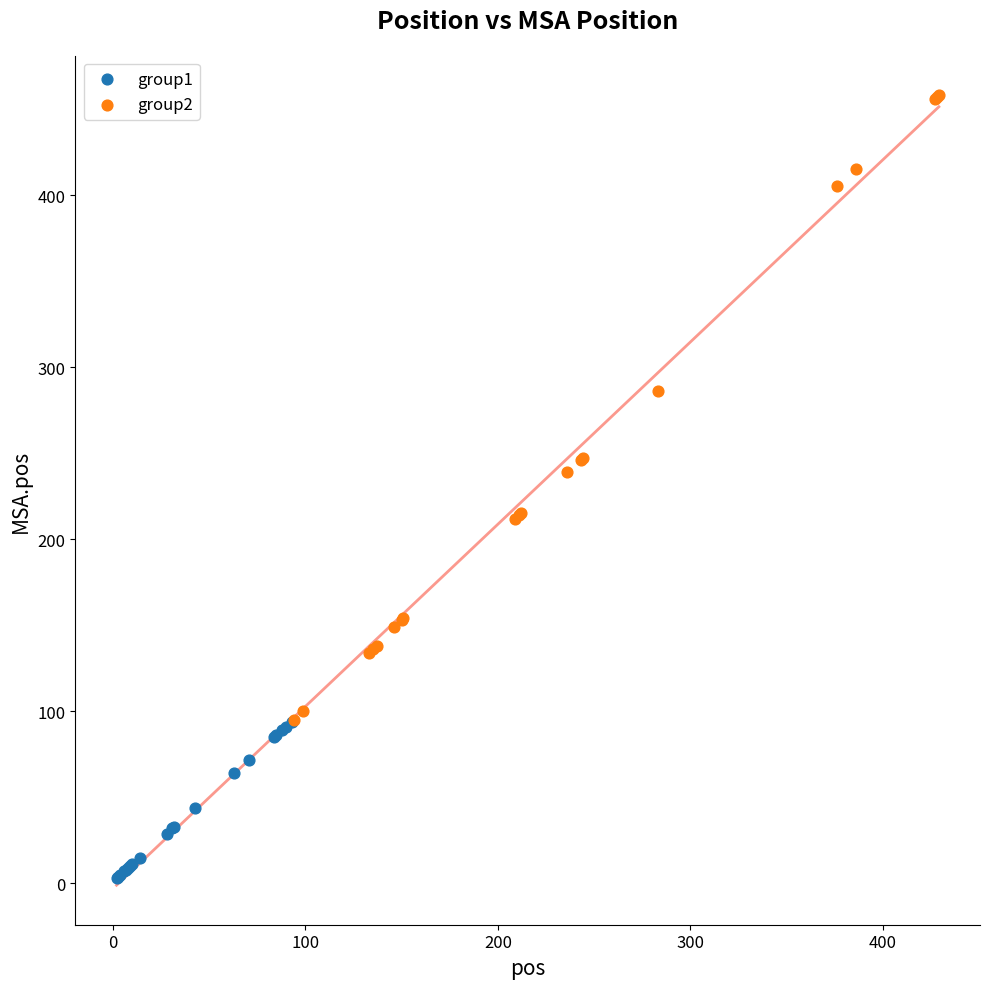

Which series reaches the maximum Y coordinate?

group2